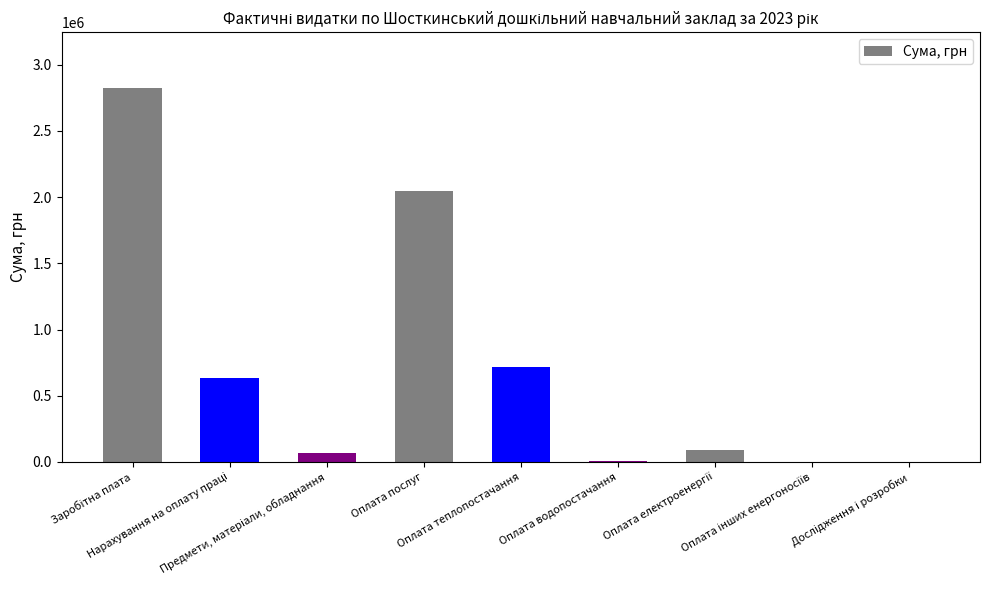

What is the greatest value displayed?

2821947.1